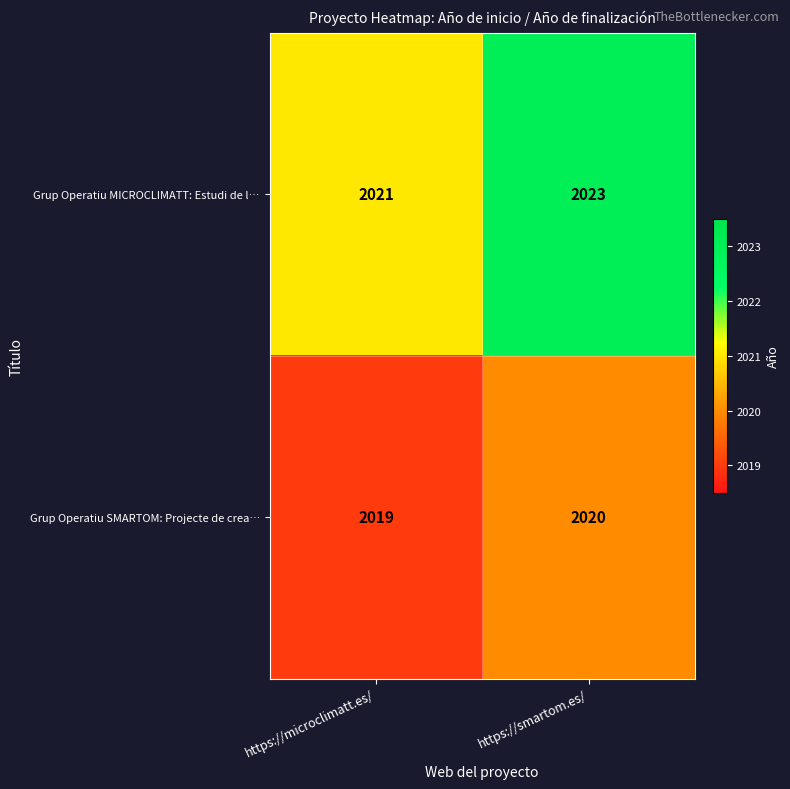

Which series has the largest total across all categories?

Grup Operatiu MICROCLIMATT: Estudi de l…